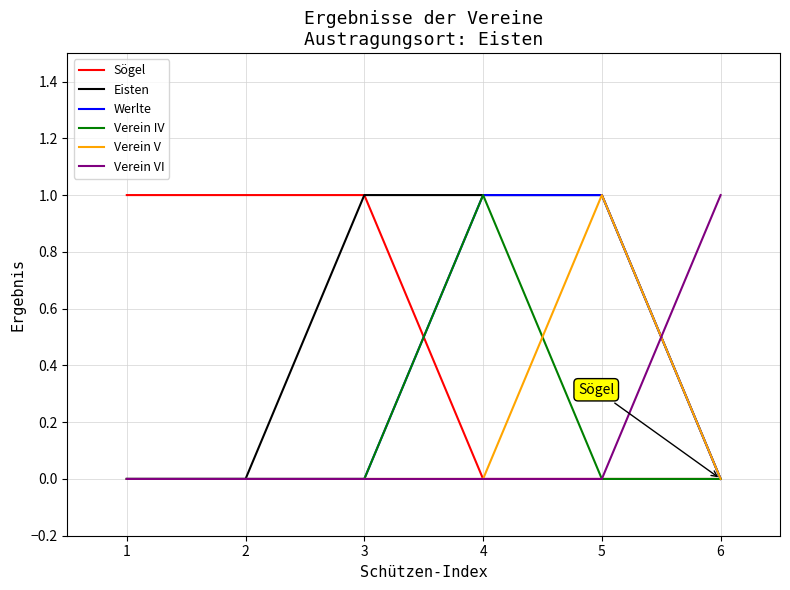

What are all the series names shown in the legend?

Sögel, Eisten, Werlte, Verein IV, Verein V, Verein VI